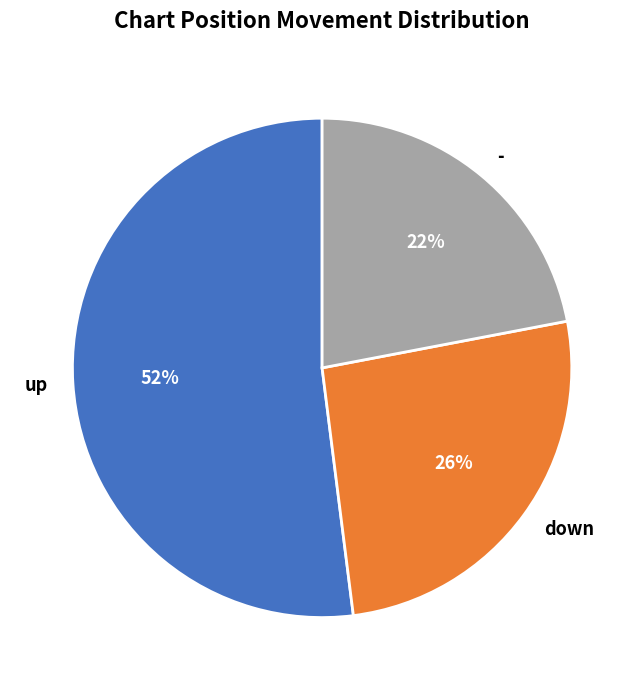

Do - and down together represent more than half of the pie?

No